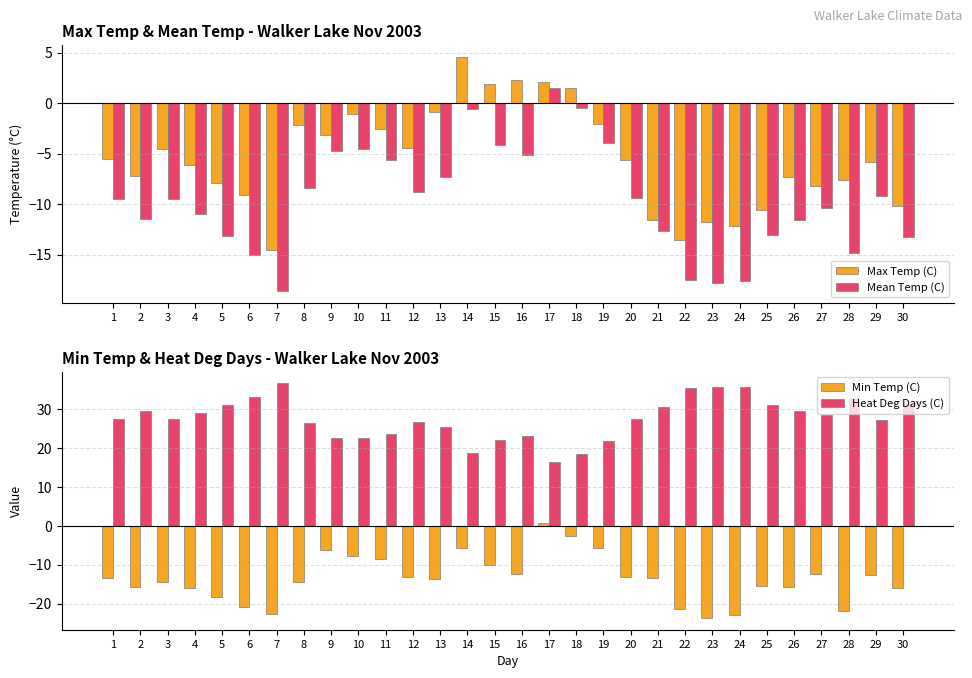

What is the lowest value of the Heat Deg Days (C) series?

16.5